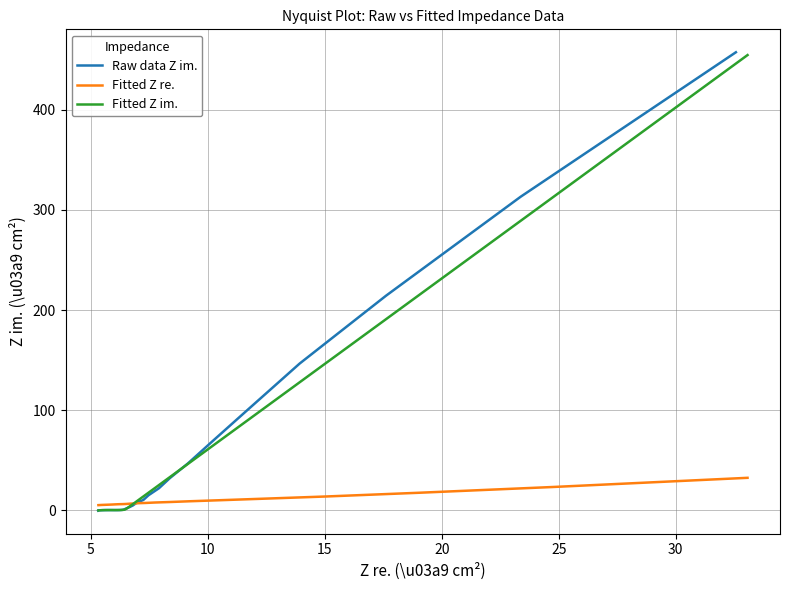

What is the maximum value for Fitted Z re.?

32.6